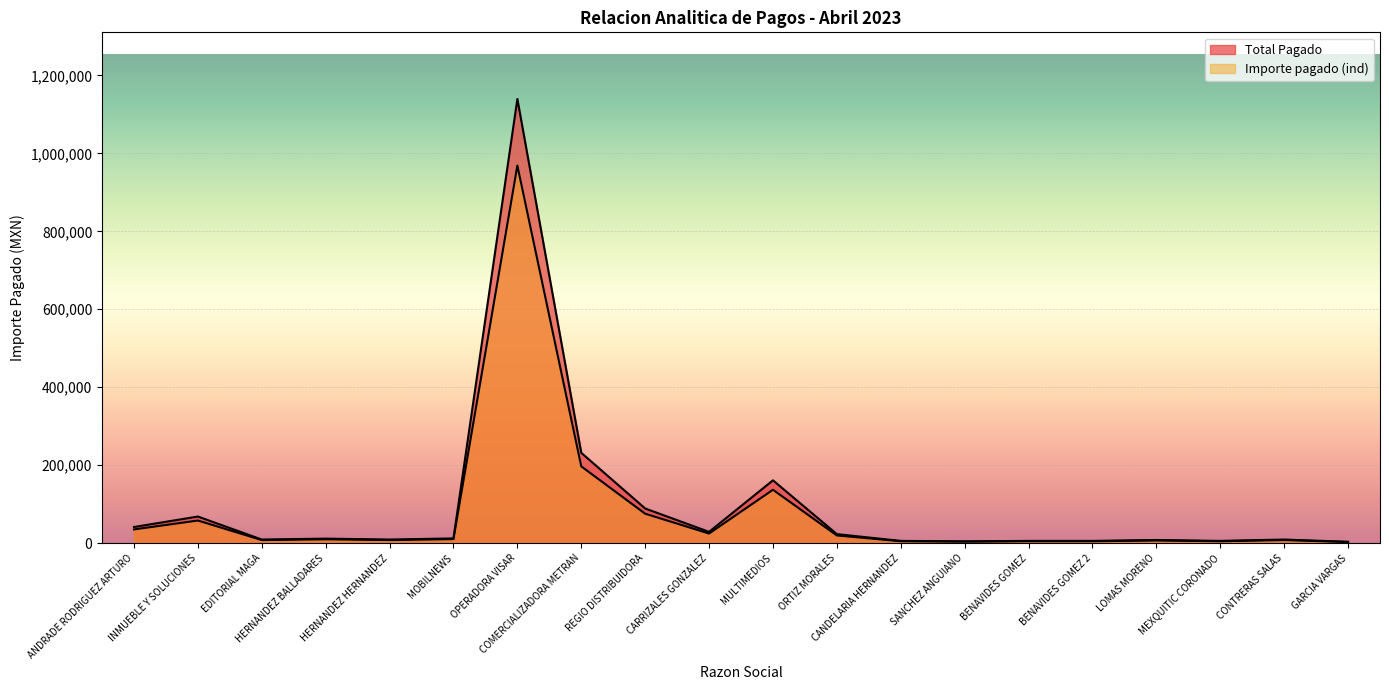

Reading left to right, what are all the values shown in this chart?

Total Pagado: ANDRADE RODRIGUEZ ARTURO=41412.0	INMUEBLE Y SOLUCIONES=68266.0	EDITORIAL MAGA=9280.0	HERNANDEZ BALLADARES=11600.0	HERNANDEZ HERNANDEZ=9280.0	MOBILNEWS=12180.0	OPERADORA VISAR=1139579.9	COMERCIALIZADORA METRAN=231786.6	REGIO DISTRIBUIDORA=88885.0	CARRIZALES GONZALEZ=29000.0	MULTIMEDIOS=161141.4	ORTIZ MORALES=23200.0	CANDELARIA HERNANDEZ=5800.0	SANCHEZ ANGUIANO=4640.0	BENAVIDES GOMEZ=5800.0	BENAVIDES GOMEZ 2=5800.0	LOMAS MORENO=8120.0	MEXQUITIC CORONADO=5800.0	CONTRERAS SALAS=9280.0	GARCIA VARGAS=3480.0
Importe pagado (ind): ANDRADE RODRIGUEZ ARTURO=35200.2	INMUEBLE Y SOLUCIONES=58026.1	EDITORIAL MAGA=7888.0	HERNANDEZ BALLADARES=9860.0	HERNANDEZ HERNANDEZ=7888.0	MOBILNEWS=10353.0	OPERADORA VISAR=968642.9	COMERCIALIZADORA METRAN=197018.6	REGIO DISTRIBUIDORA=75552.2	CARRIZALES GONZALEZ=24650.0	MULTIMEDIOS=136970.2	ORTIZ MORALES=19720.0	CANDELARIA HERNANDEZ=4930.0	SANCHEZ ANGUIANO=3944.0	BENAVIDES GOMEZ=4930.0	BENAVIDES GOMEZ 2=4930.0	LOMAS MORENO=6902.0	MEXQUITIC CORONADO=4930.0	CONTRERAS SALAS=7888.0	GARCIA VARGAS=2958.0